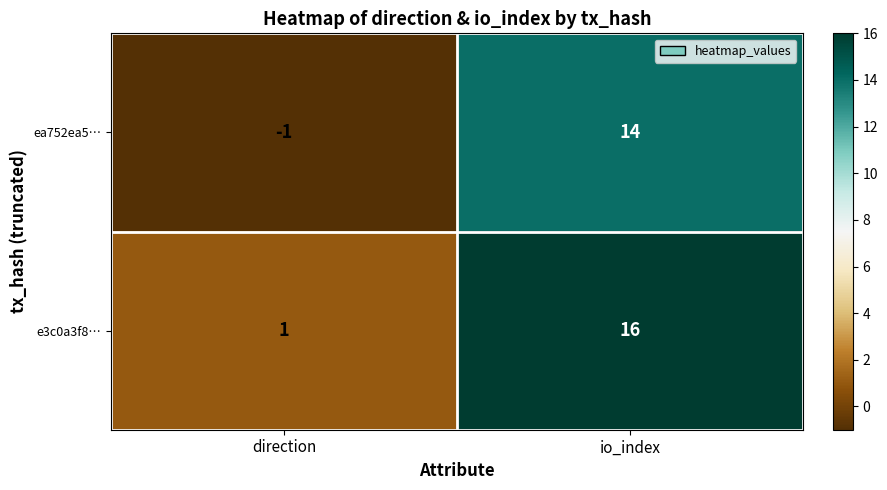

How many values in ea752ea5… are below zero?

1